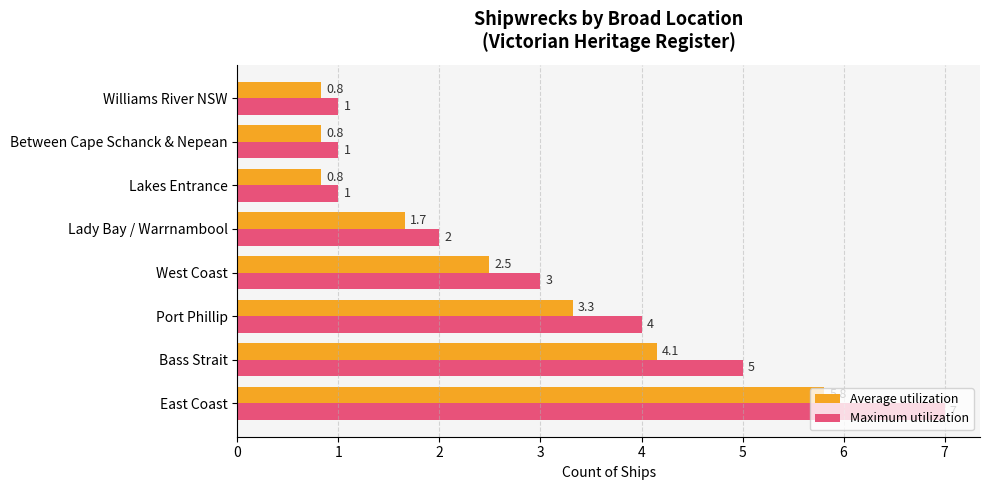

Which series has the largest range (max minus min)?

Maximum utilization